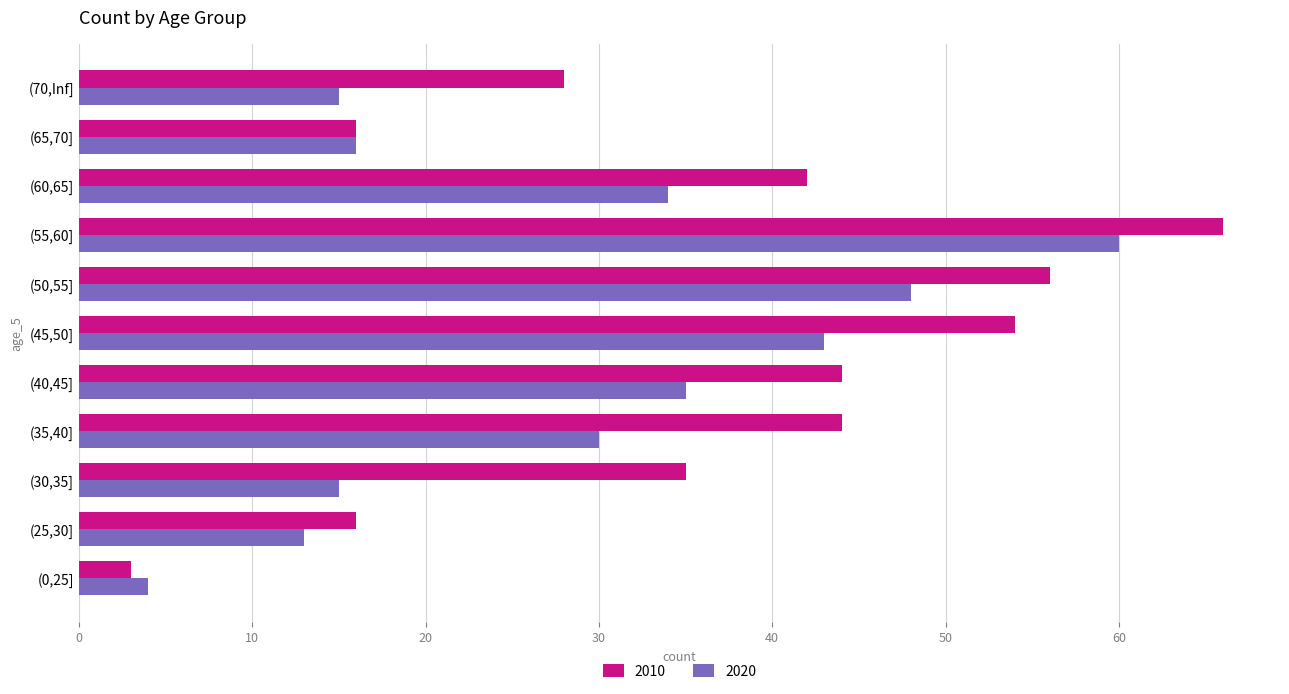

What is the greatest value displayed?

66